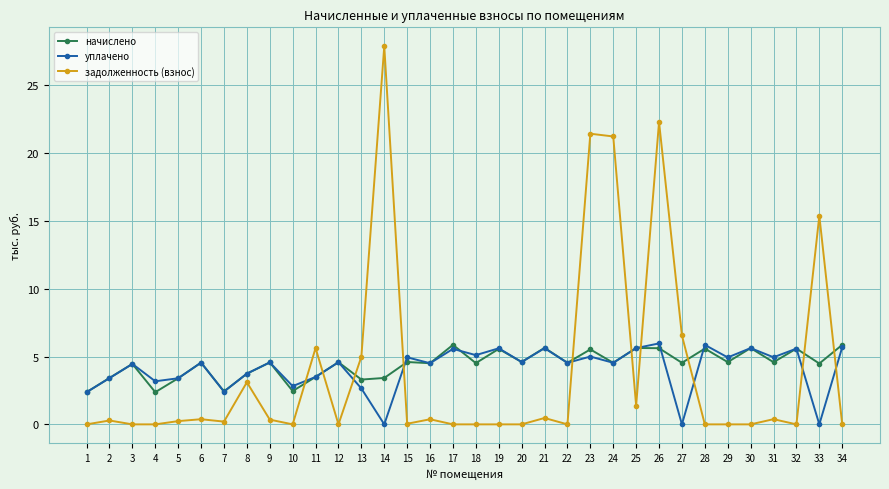

What is the difference between the maximum and second lowest values in the задолженность (взнос) series?

27.9